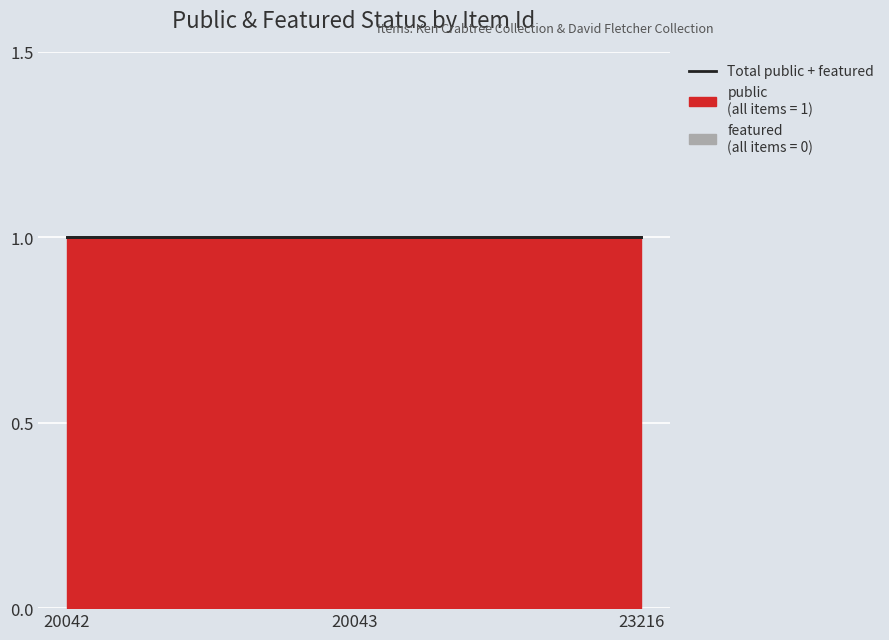

What are all the series names shown in the legend?

public, featured